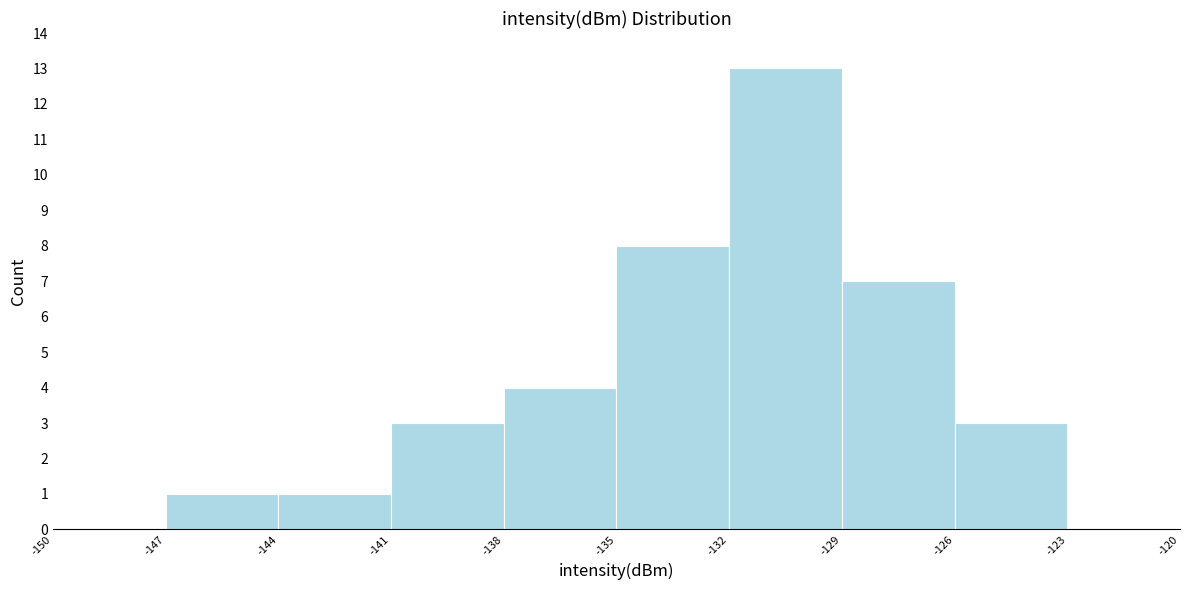

Which range on the x-axis has the tallest bar?

-132 to -129